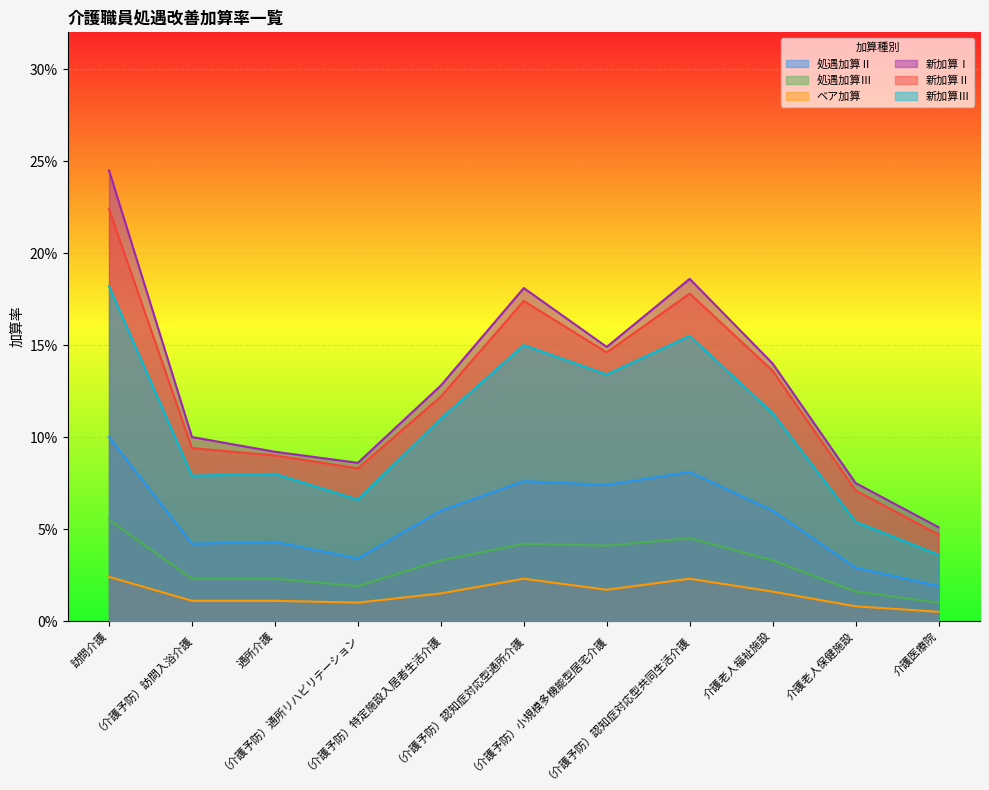

True or false: 新加算Ⅰ and 新加算Ⅱ cross at least once.

False